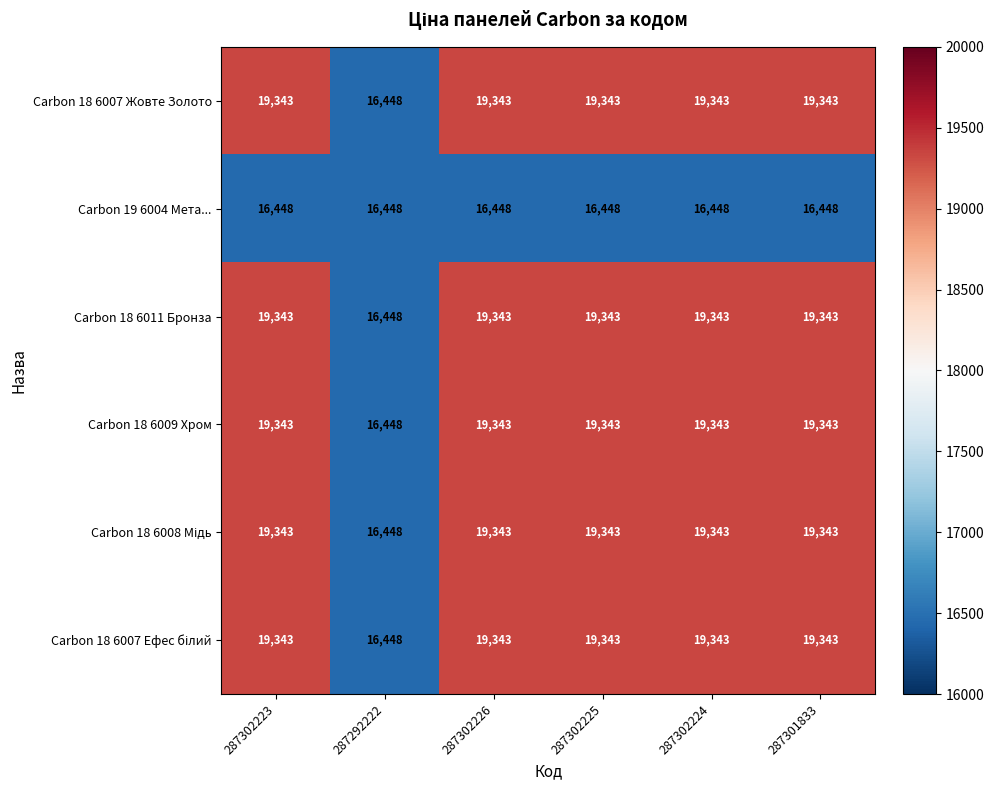

How many data points does each series have?

6